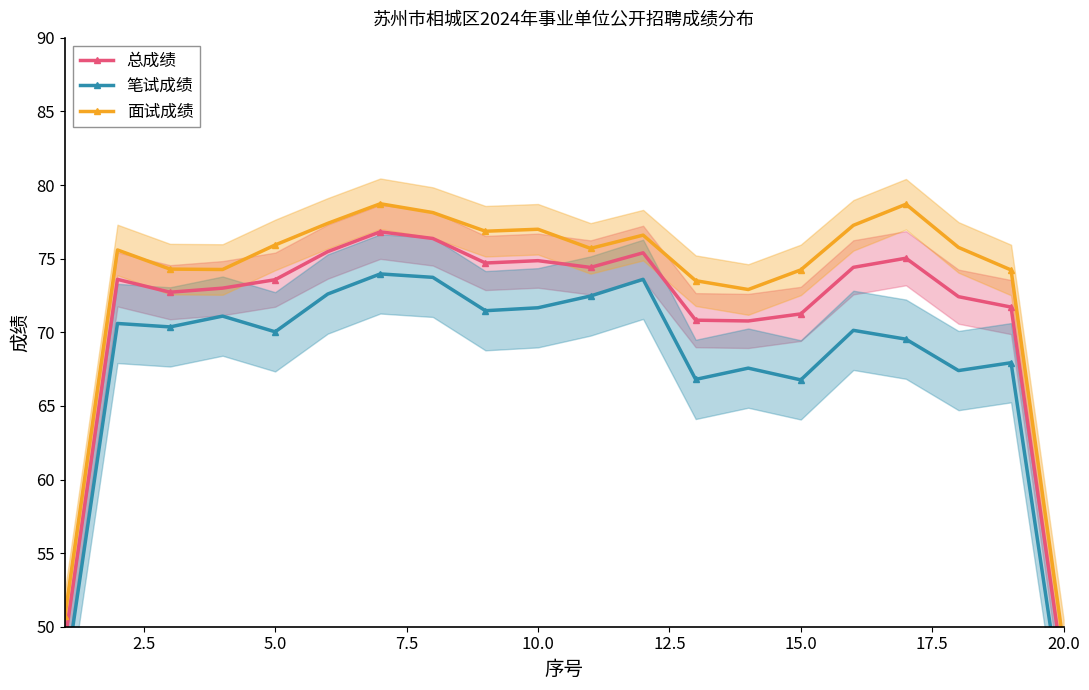

Is it true that 面试成绩 equals 116.3 at 12.5?

False